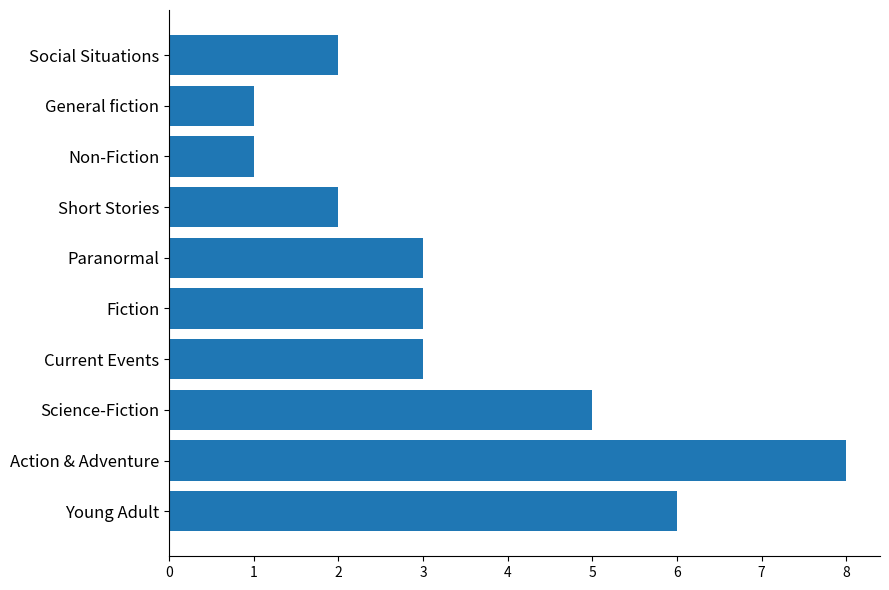

What is the difference between the values at Fiction and Action & Adventure?

5